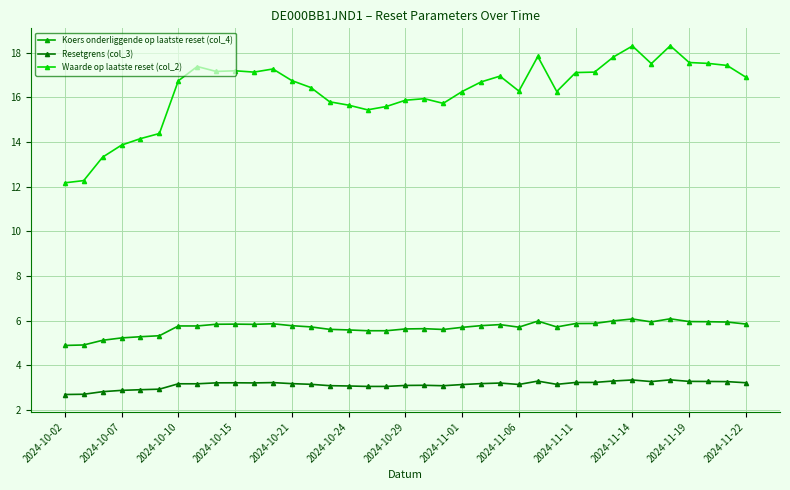

Which series has the largest total across all categories?

Waarde op laatste reset (col_2)